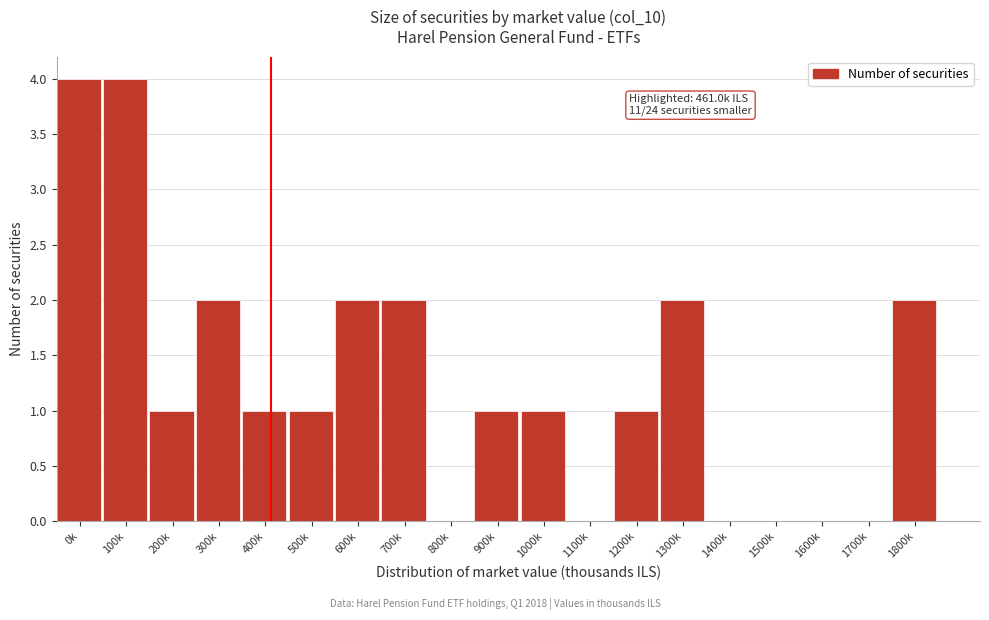

Reading left to right, extract all data points from this chart.

0k=4	100k=4	200k=1	300k=2	400k=1	500k=1	600k=2	700k=2	800k=0	900k=1	1000k=1	1100k=0	1200k=1	1300k=2	1400k=0	1500k=0	1600k=0	1700k=0	1800k=2